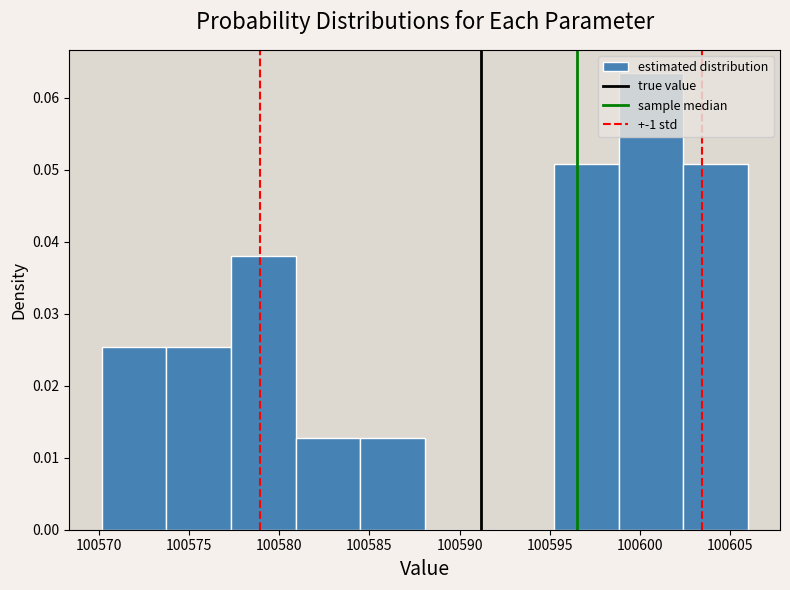

Reading left to right, transcribe this chart: for each bar, give the range it covers on the x-axis and its height. Neither the bar edges nor the heights are printed on the chart, so give them approximately, as read against the axes.

100570.0 to 100573.5: 0.025
100573.5 to 100577.5: 0.025
100577.5 to 100581.0: 0.038
100581.0 to 100584.5: 0.013
100584.5 to 100588.0: 0.013
100588.0 to 100591.5: 0
100591.5 to 100595.0: 0
100595.0 to 100599.0: 0.051
100599.0 to 100602.5: 0.063
100602.5 to 100606.0: 0.051